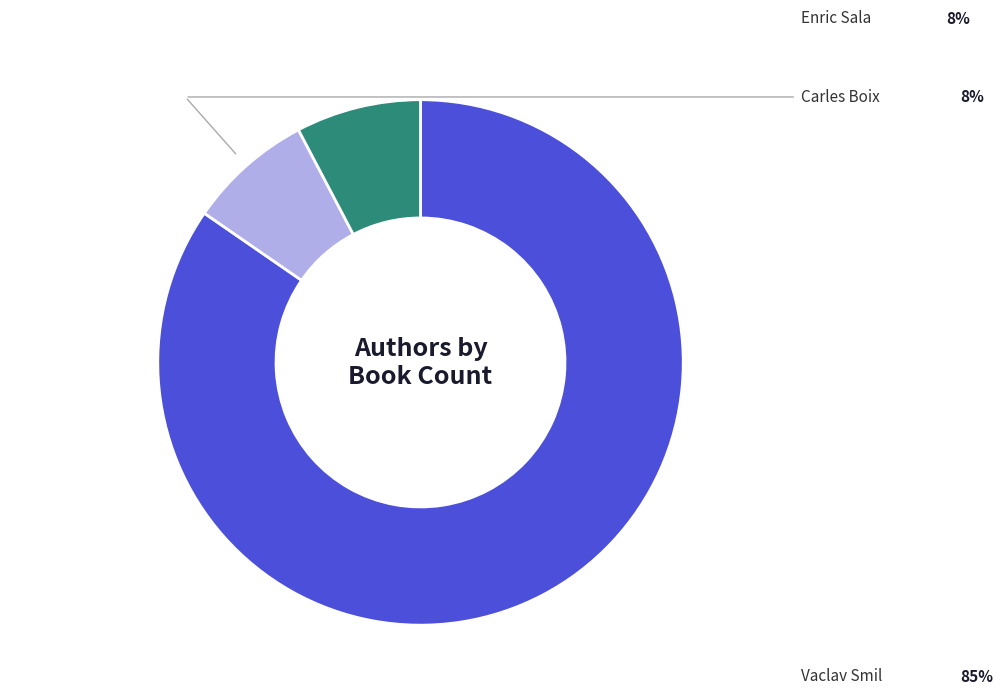

How much of the chart is everything except Vaclav Smil?

15.4%